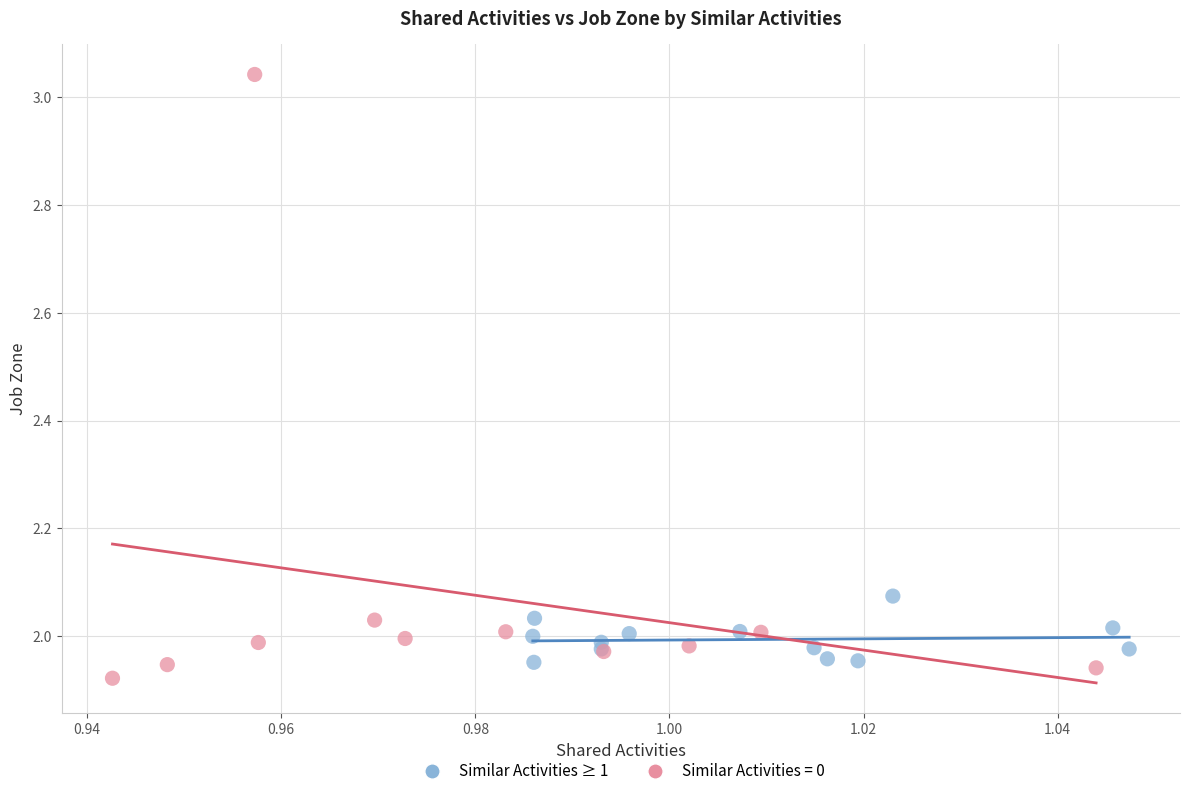

Which series has the largest Y range (max minus min)?

Similar Activities = 0